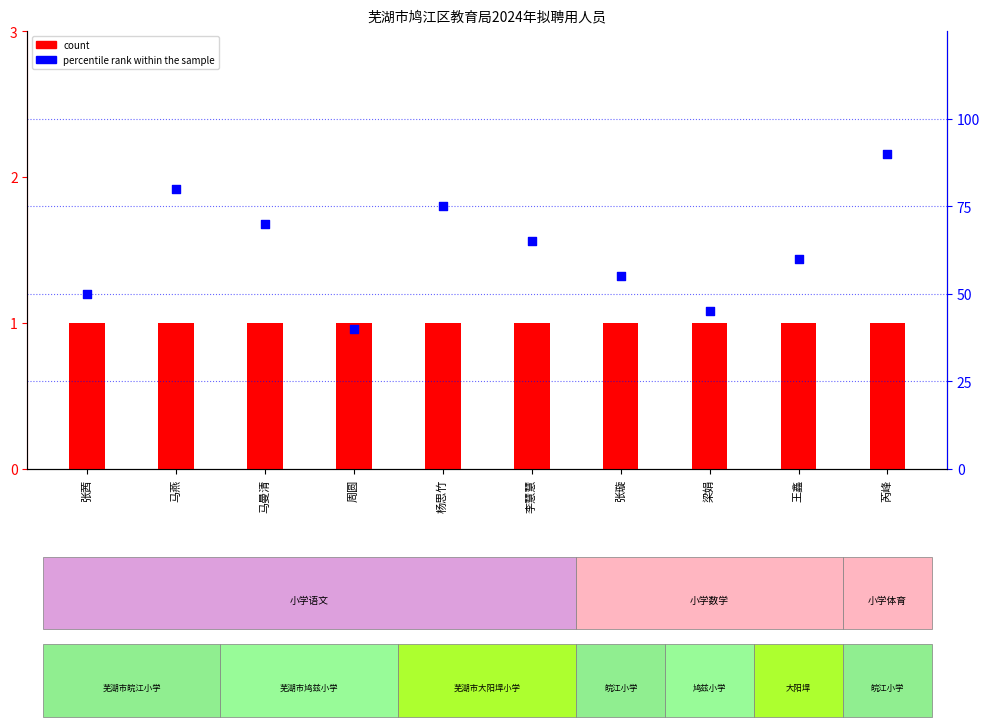

Which series contains the highest Y value?

percentile rank within the sample